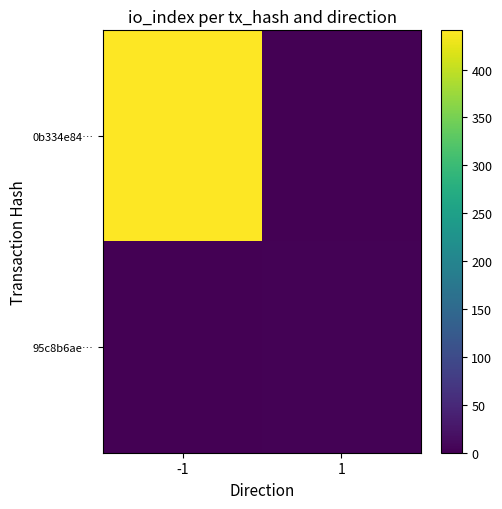

List the series in order of their peak value, highest first.

0b334e84…, 95c8b6ae…